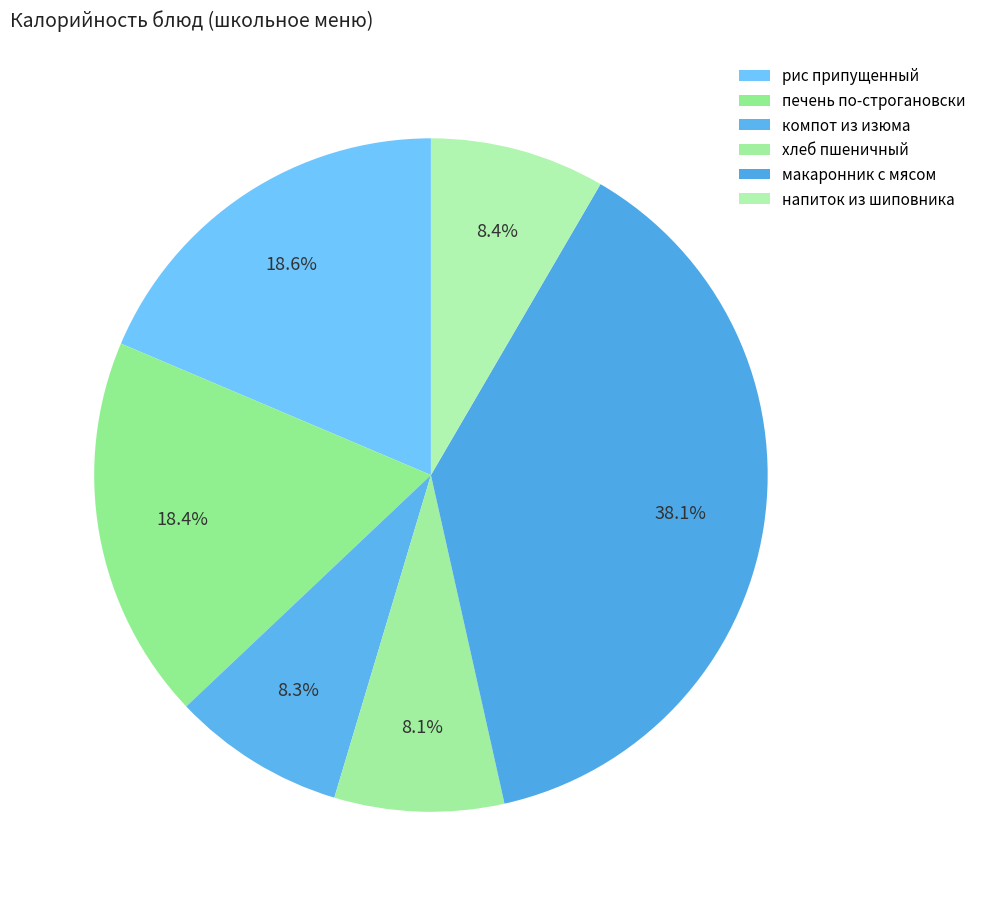

Does компот из изюма represent more than half of the total?

No